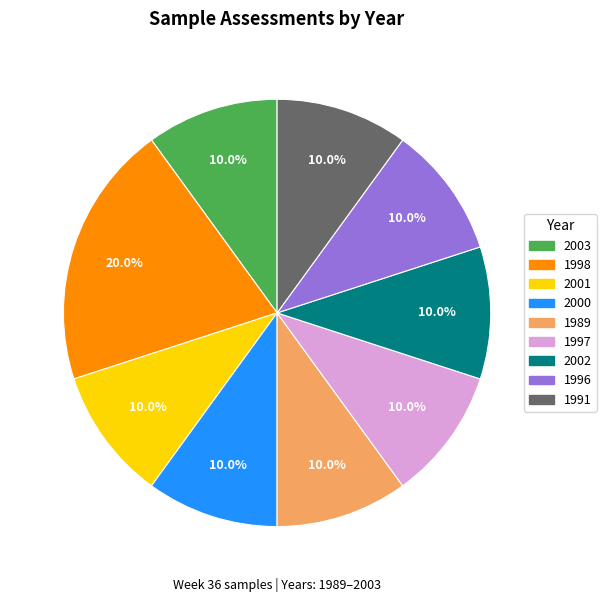

Combined, what portion of the pie is 1991 and 2000?

20.0%